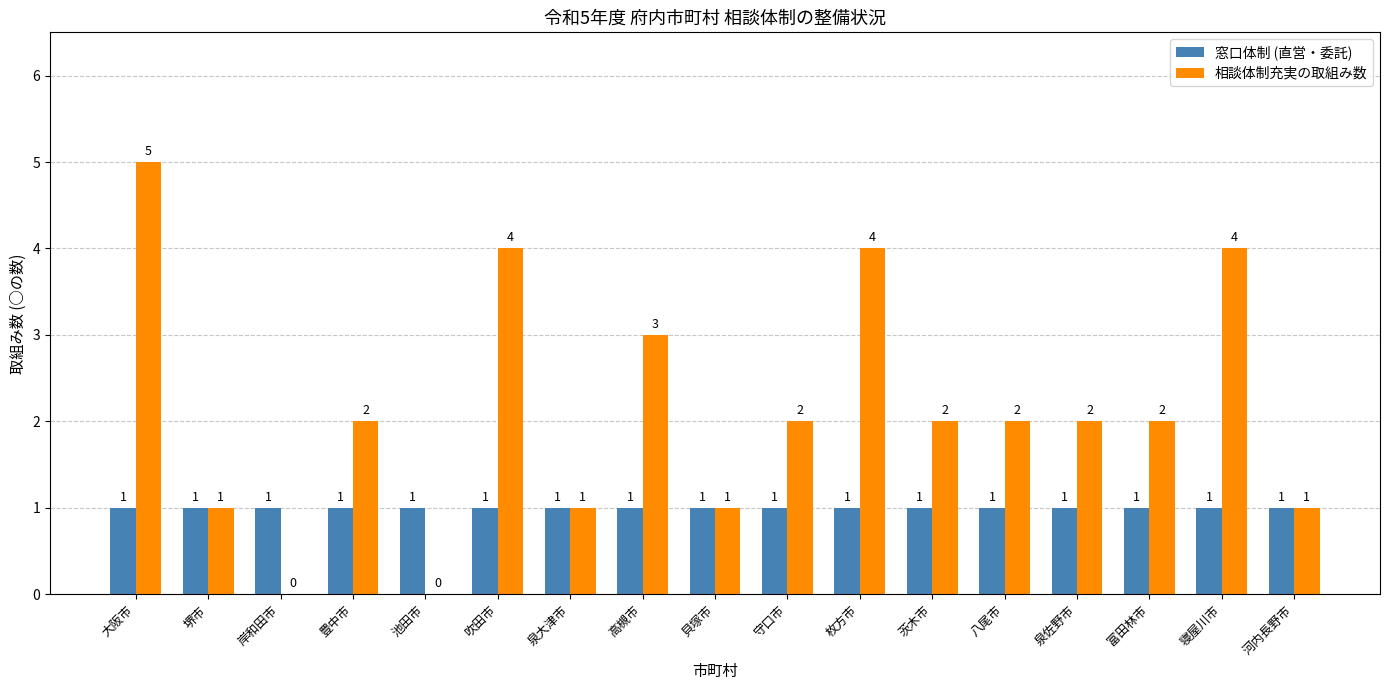

At which category does the chart reach its peak across all series?

大阪市